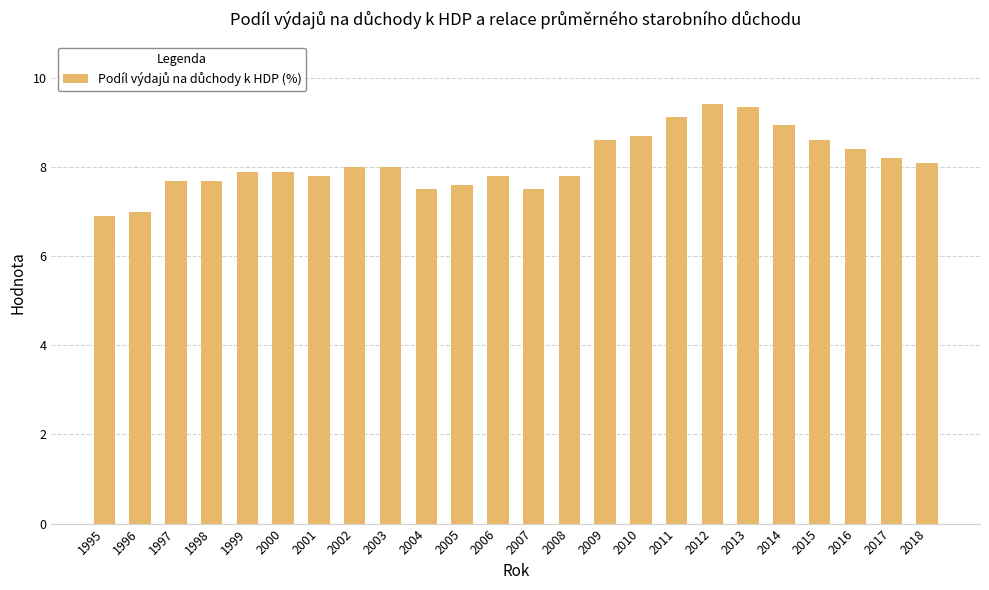

True or false: the data shows 7.9 at 1999.

True